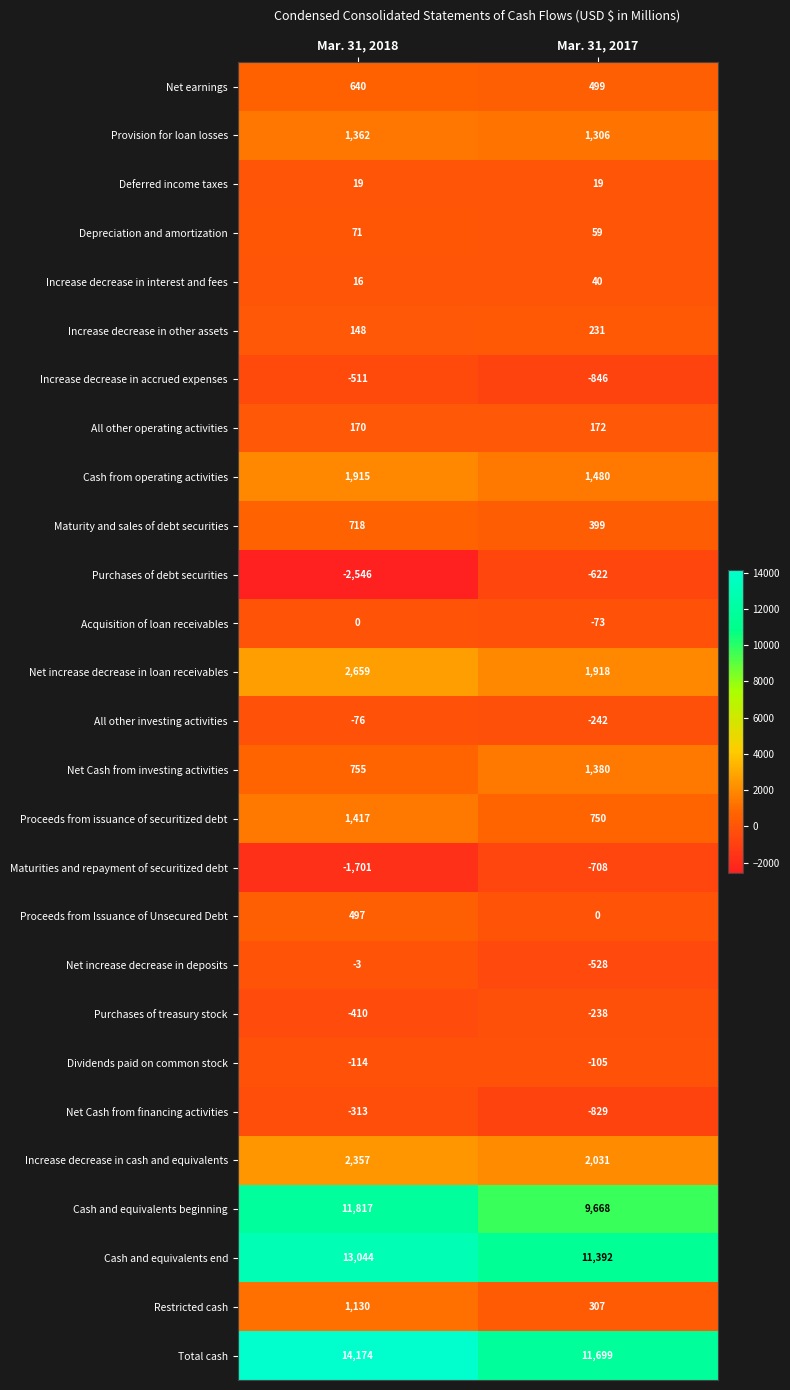

Which series has the largest total across all categories?

Total cash